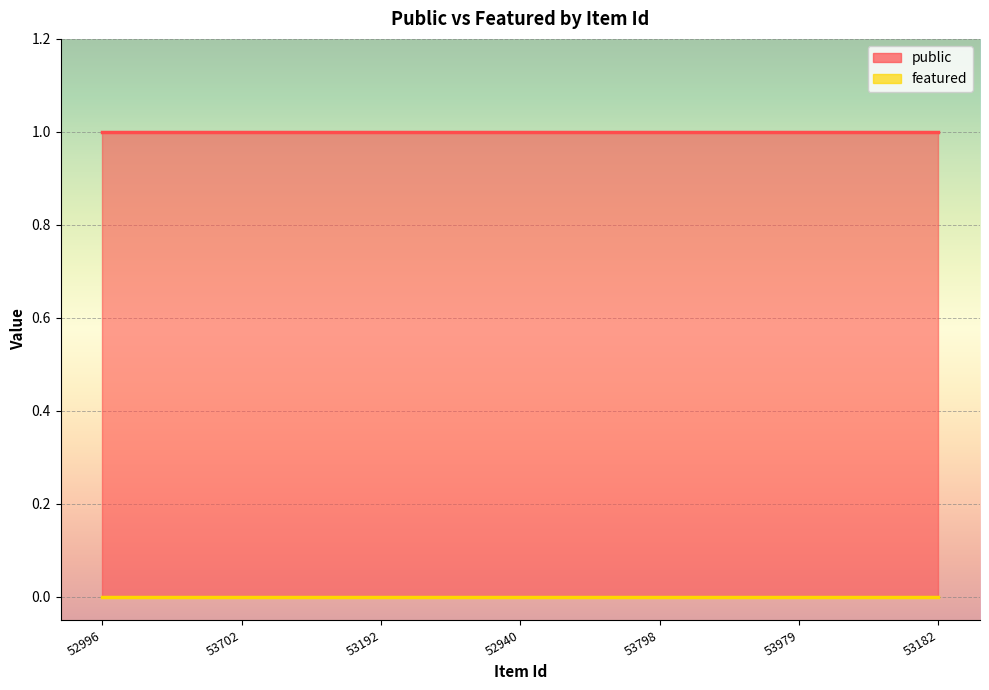

How many lines are shown in the chart?

2